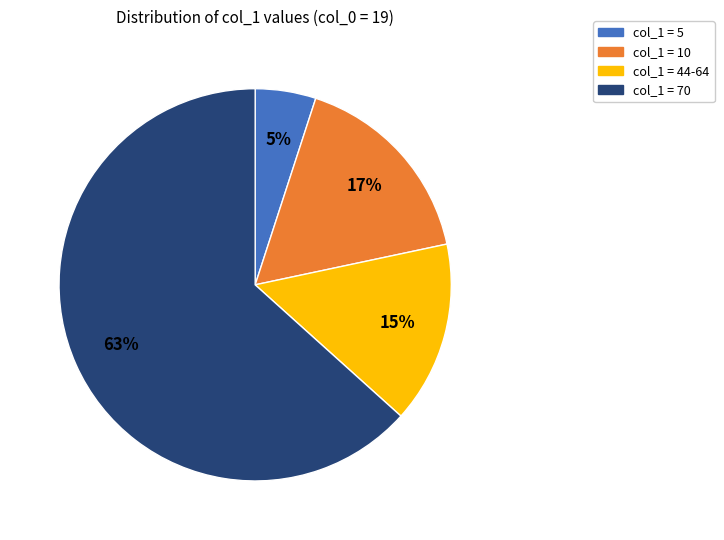

Between col_1 = 5 and col_1 = 70, which is larger?

col_1 = 70